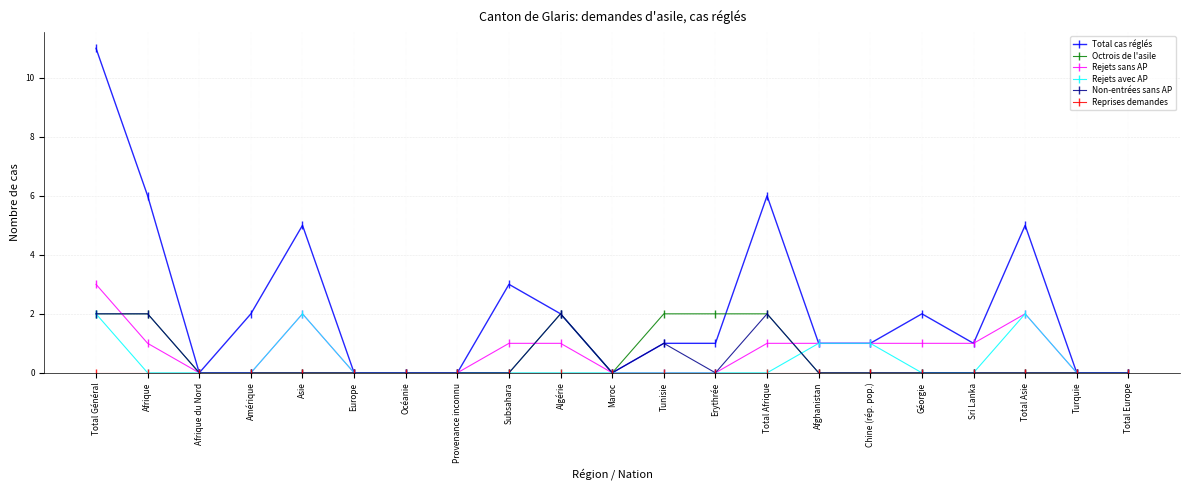

Which series has the largest range (max minus min)?

Total cas réglés